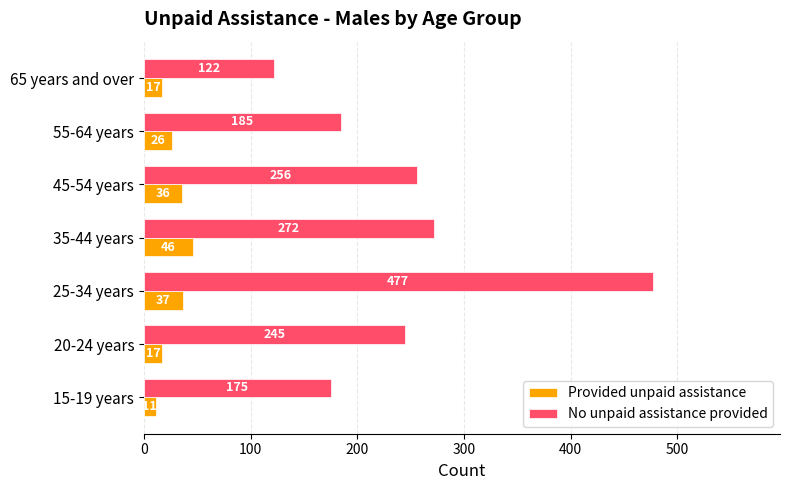

What is the difference between the No unpaid assistance provided values at 15-19 years and 65 years and over?

53